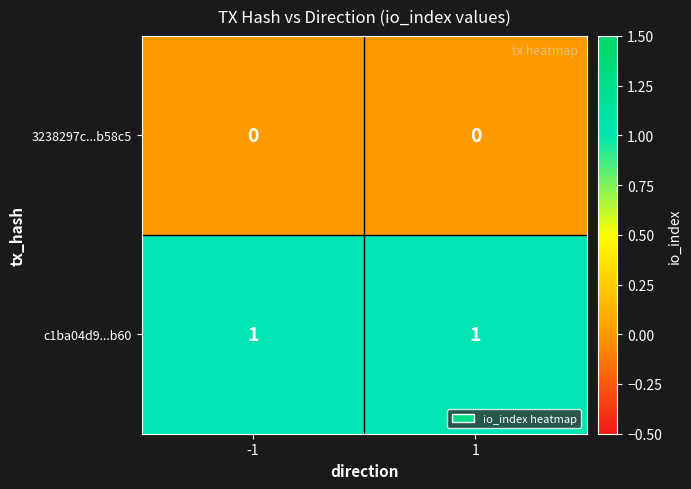

The value of c1ba04d9...b60 at -1 is 0. True or false?

False